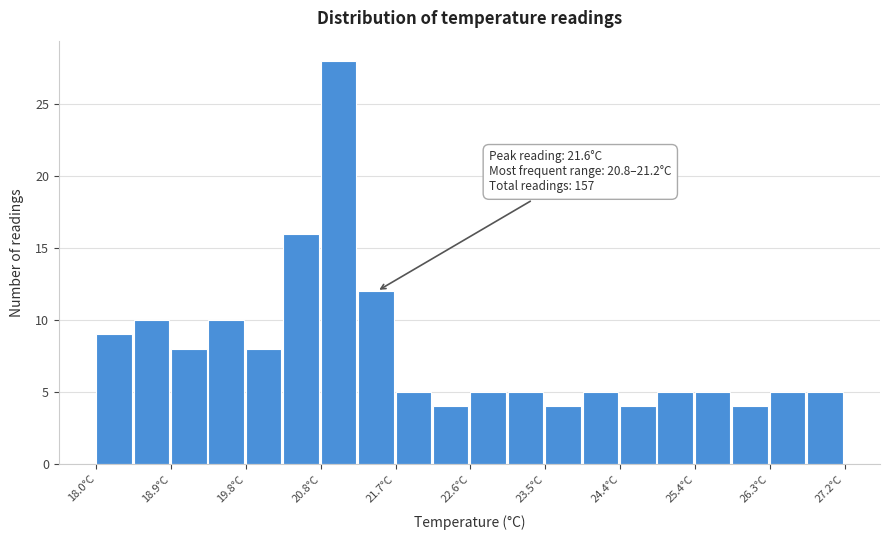

Which range on the x-axis has the tallest bar?

20.76 to 21.22